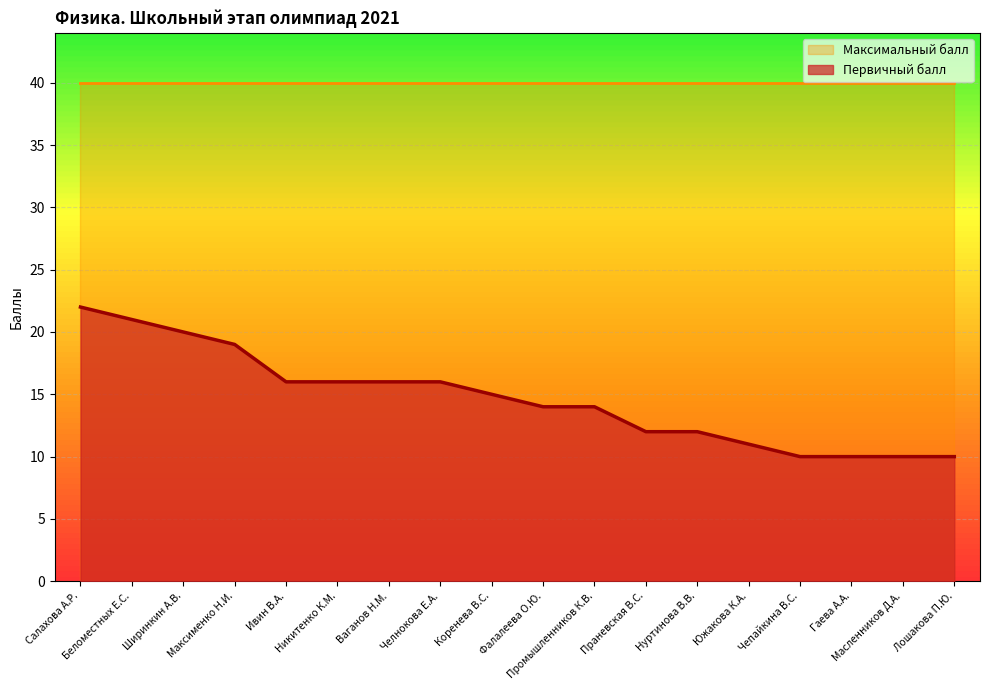

List the labels in order of value, largest first.

Салахова А.Р., Беломестных Е.С., Ширинкин А.В., Максименко Н.И., Ивин В.А., Никитенко К.М., Ваганов Н.М., Челнокова Е.А., Коренева В.С., Фалалеева О.Ю., Промышленников К.В., Праневская В.С., Нуртинова В.В., Южакова К.А., Чепайкина В.С., Гаева А.А., Масленников Д.А., Лошакова П.Ю.